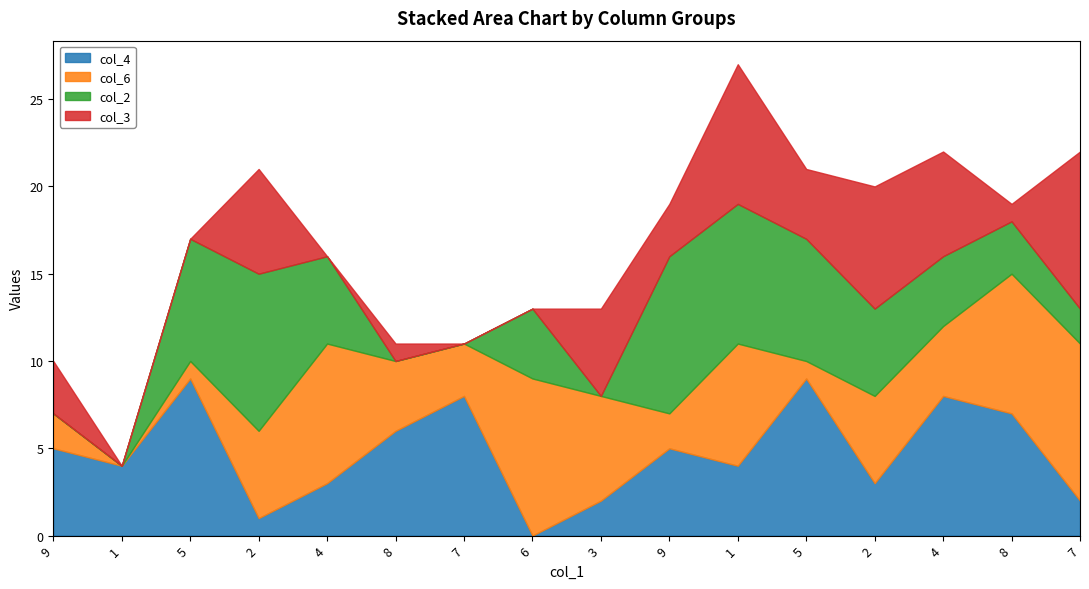

What is the label of the 9th point from the left?

3